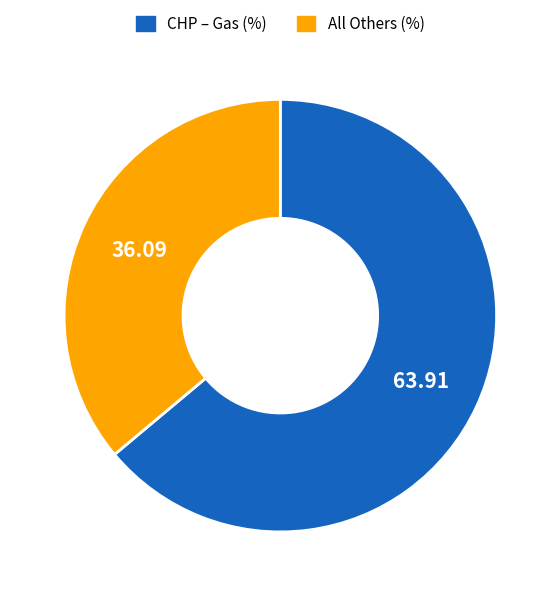

Rank the categories by value from highest to lowest.

CHP – Gas (%), All Others (%)